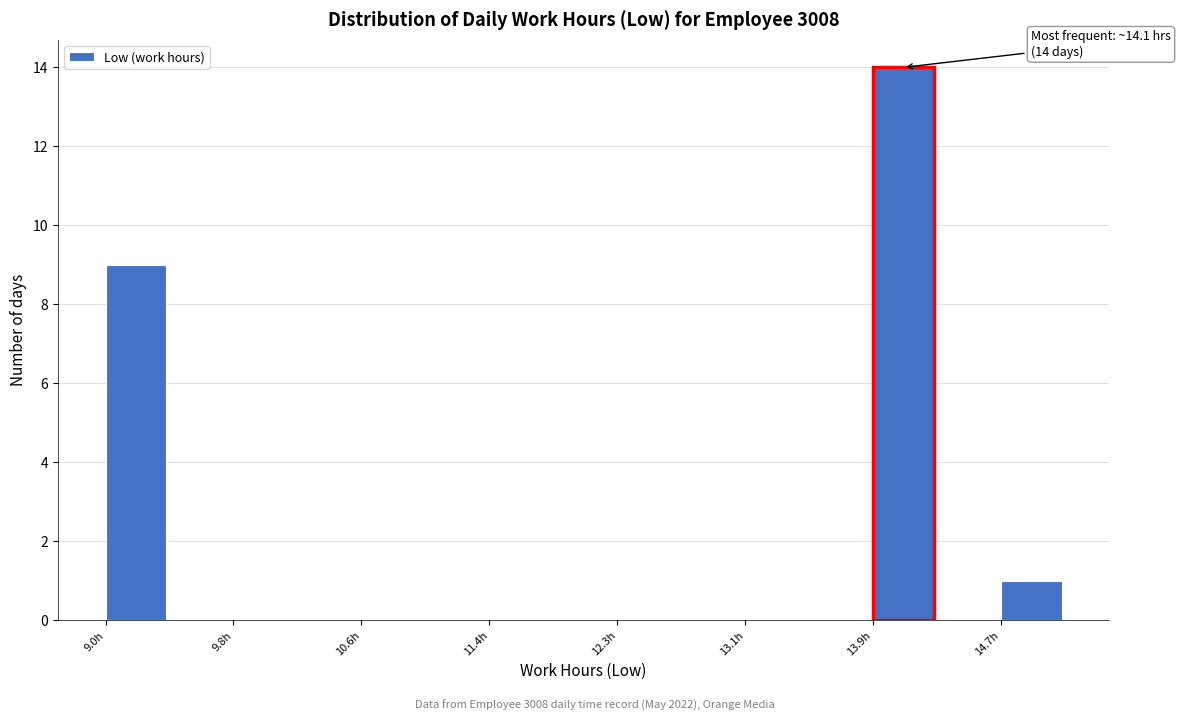

Over which range of the x-axis is the bar tallest?

13.9 to 14.3